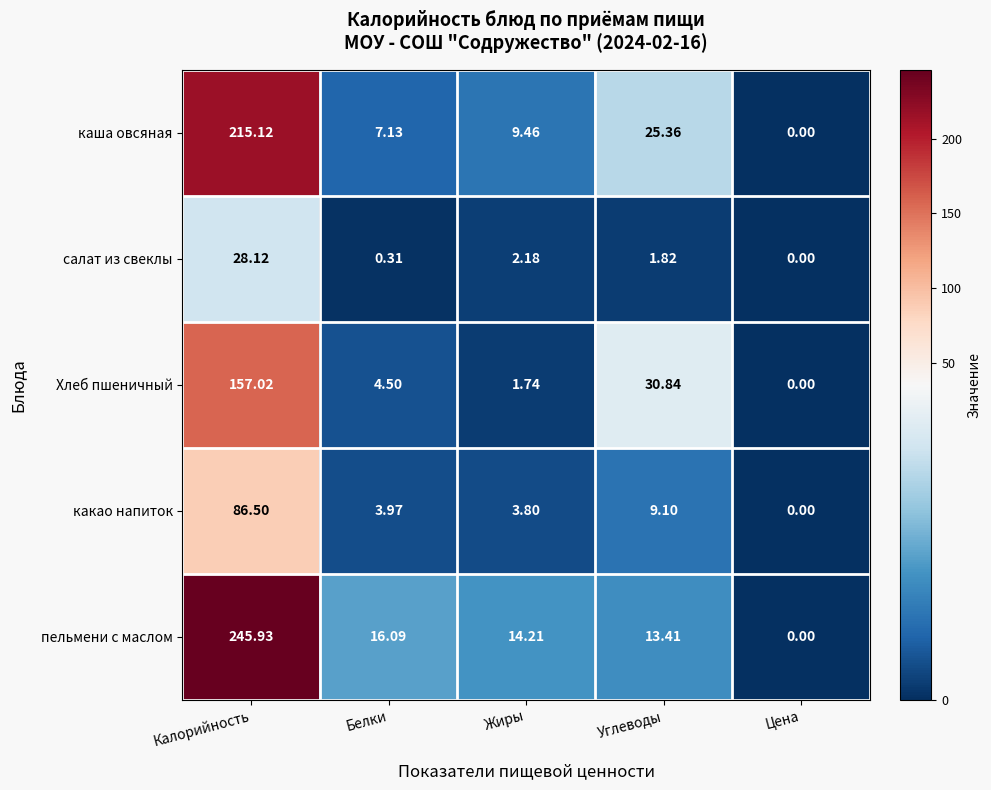

Between Углеводы and Цена, which series saw the biggest shift?

Хлеб пшеничный